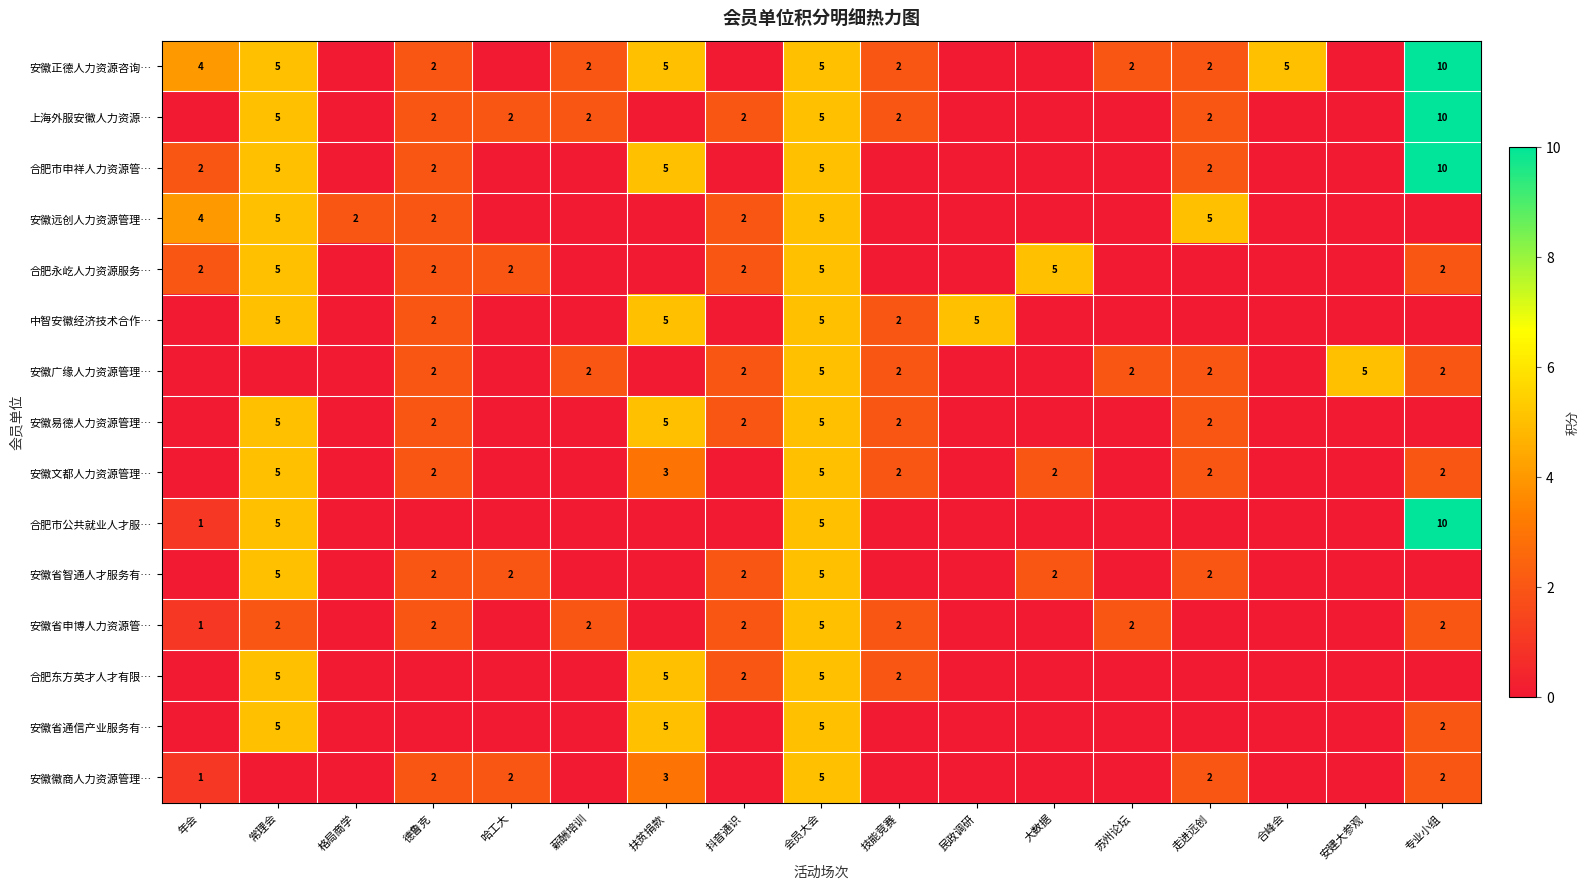

True or false: 合肥永屹人力资源服务… has a value of 3 at 抖音通识.

False